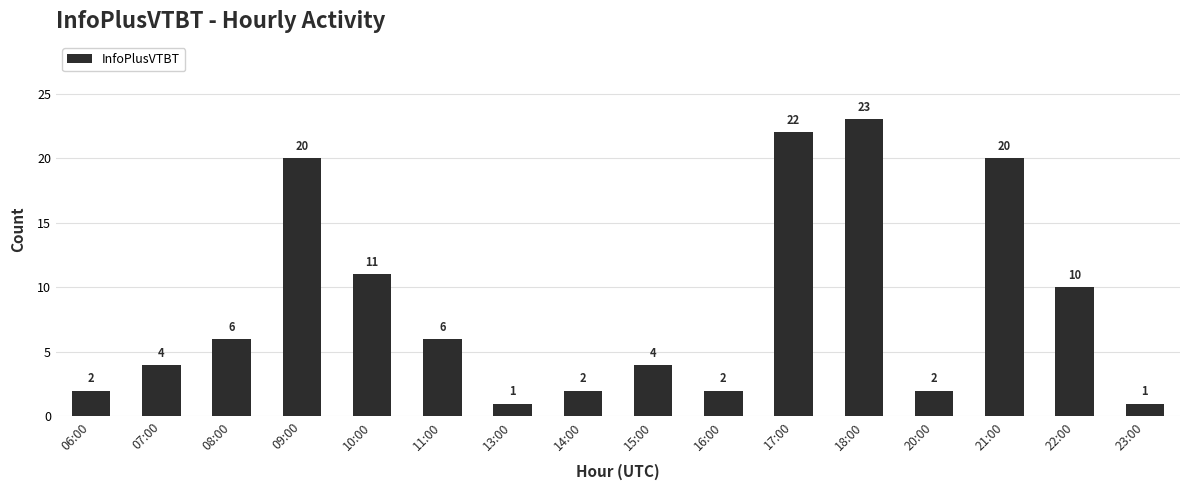

What is the sum of all values?

136